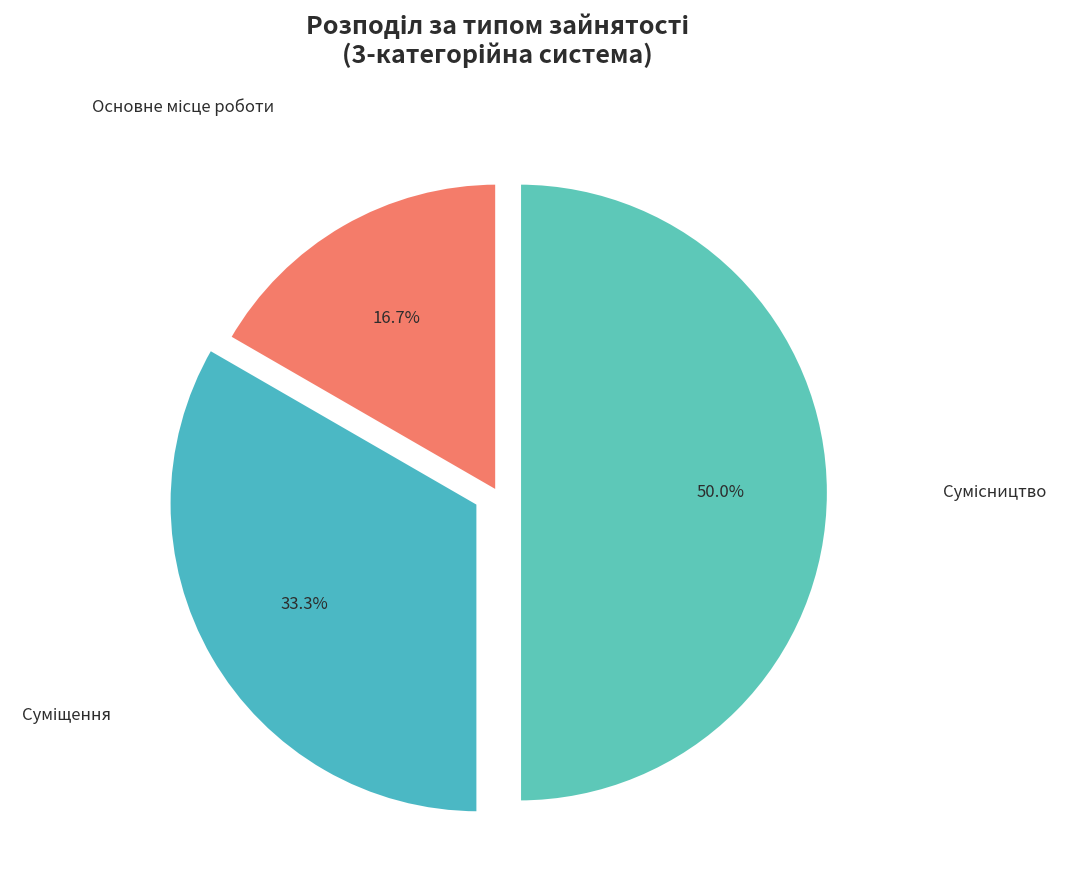

How many slices are in this pie chart?

3